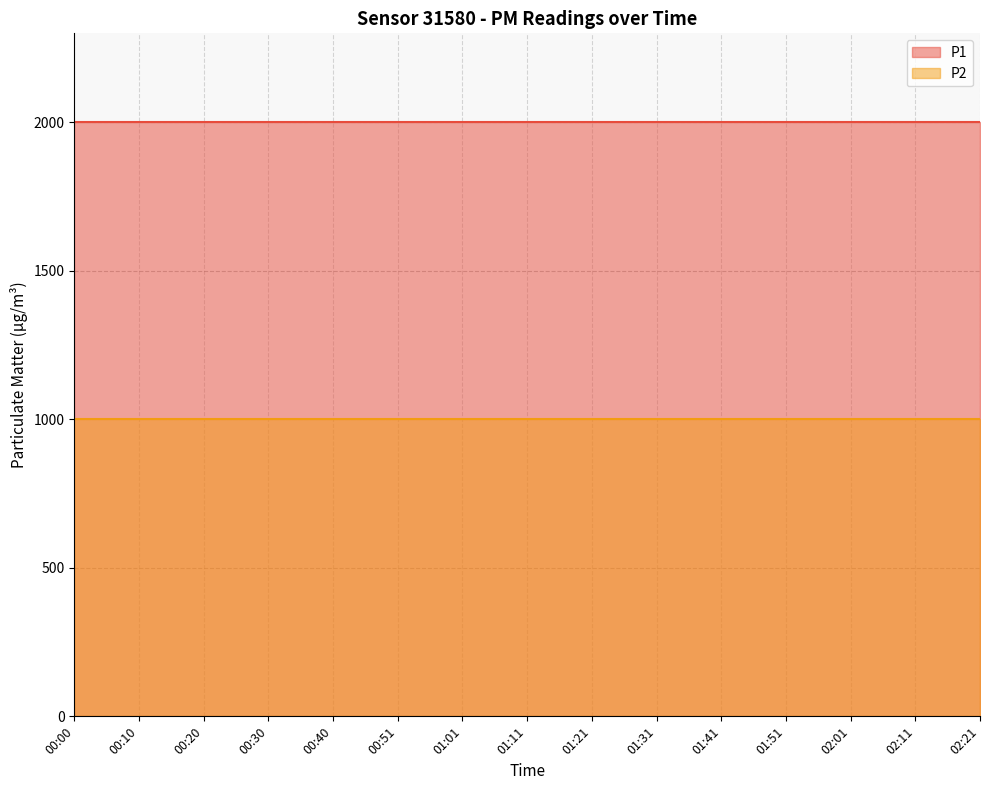

Reading left to right, list all the values displayed in this chart.

P1: 1999.9	1999.9	1999.9	1999.9	1999.9	1999.9	1999.9	1999.9	1999.9	1999.9	1999.9	1999.9	1999.9	1999.9	1999.9
P2: 999.9	999.9	999.9	999.9	999.9	999.9	999.9	999.9	999.9	999.9	999.9	999.9	999.9	999.9	999.9